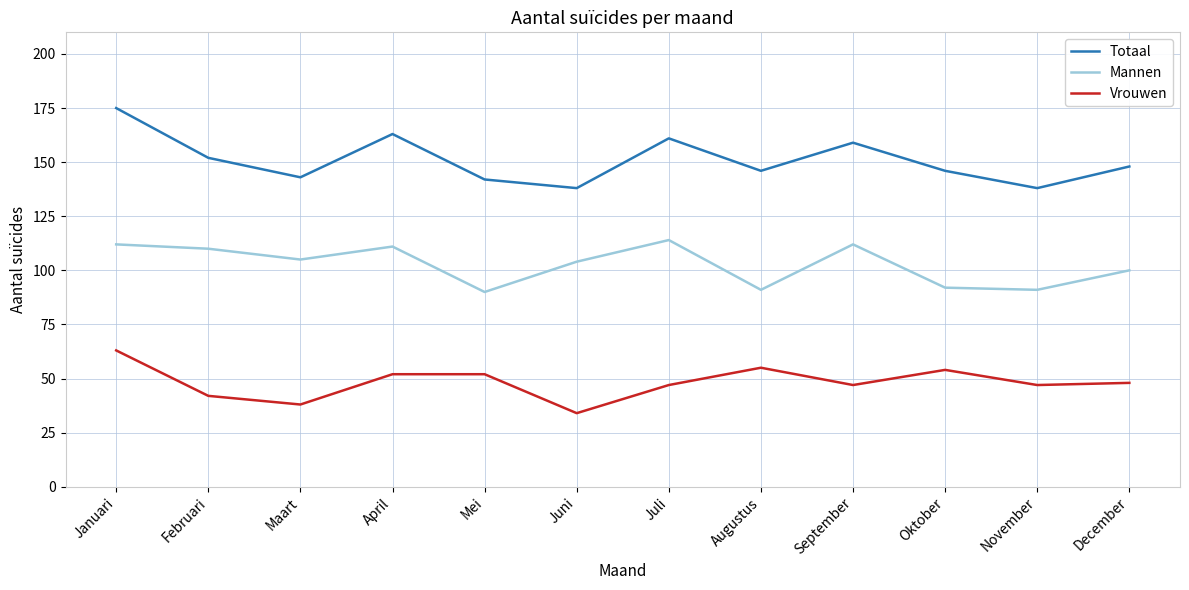

Is it true that Totaal equals 87 at Juni?

False